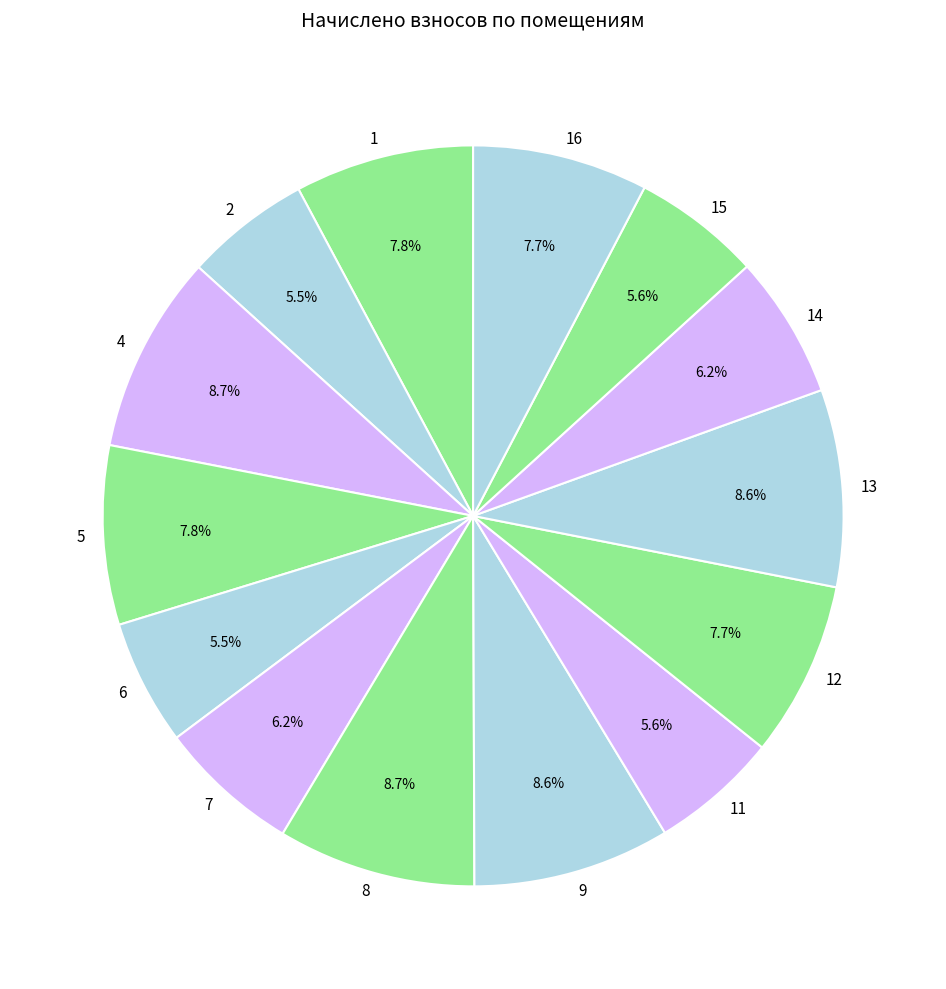

Is there any slice that represents more than half of the pie?

No